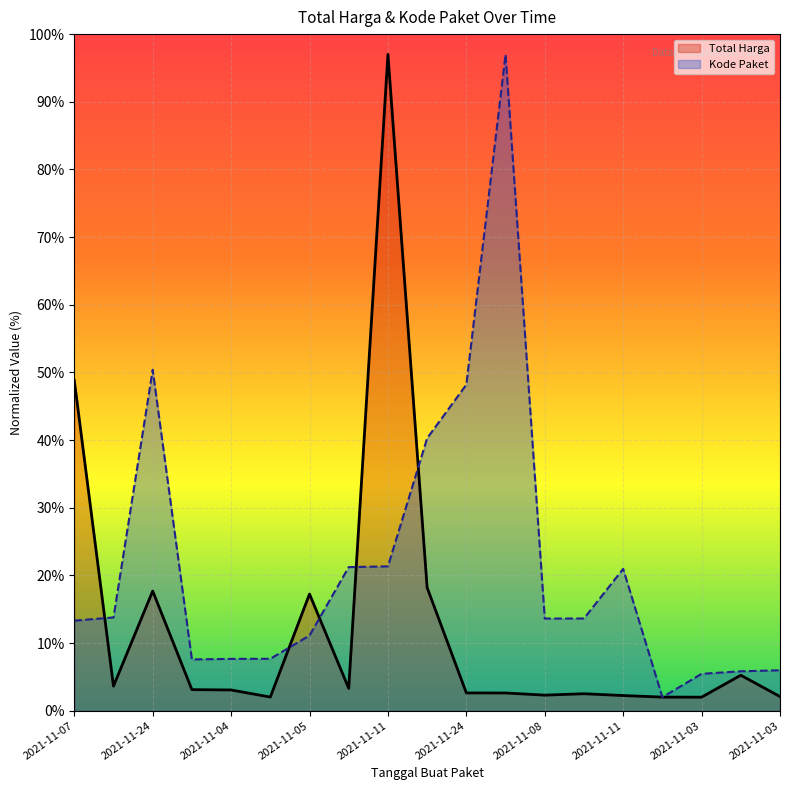

What is the sum of the Kode Paket values at 2021-11-01 and 2021-11-24?

52.4